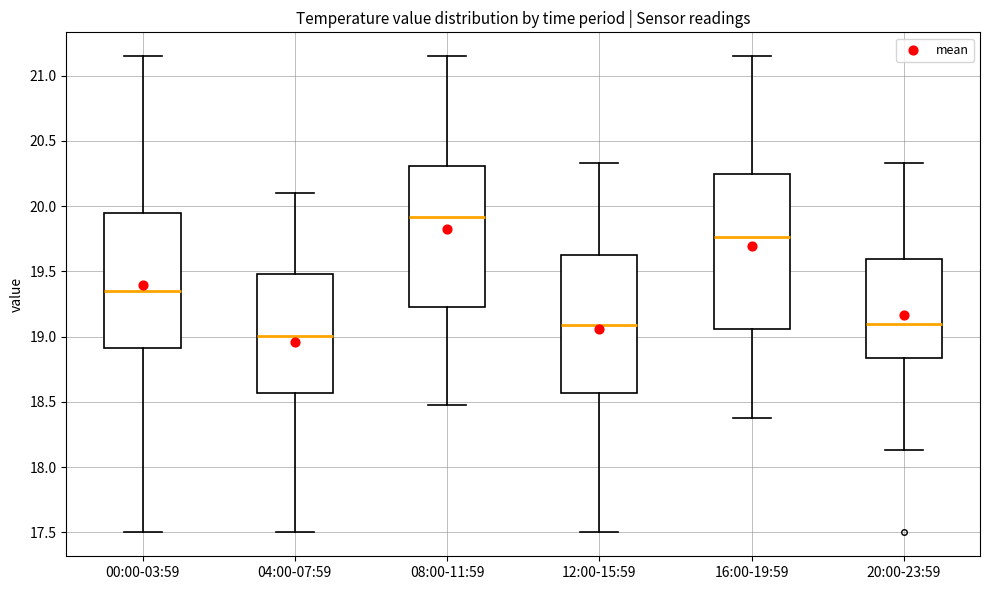

Reading left to right, transcribe this box plot: for each box, give where its median line is, the range the box spans, and where its two whiskers end, as read against the y-axis. The values are not printed on the chart, so give them approximately, as read against the axis.

00:00-03:59: median 19.35, box 18.90 to 19.95, whiskers 17.50 to 21.15
04:00-07:59: median 19.00, box 18.55 to 19.50, whiskers 17.50 to 20.10
08:00-11:59: median 19.90, box 19.25 to 20.30, whiskers 18.50 to 21.15
12:00-15:59: median 19.10, box 18.55 to 19.65, whiskers 17.50 to 20.35
16:00-19:59: median 19.75, box 19.05 to 20.25, whiskers 18.40 to 21.15
20:00-23:59: median 19.10, box 18.85 to 19.60, whiskers 18.15 to 20.35